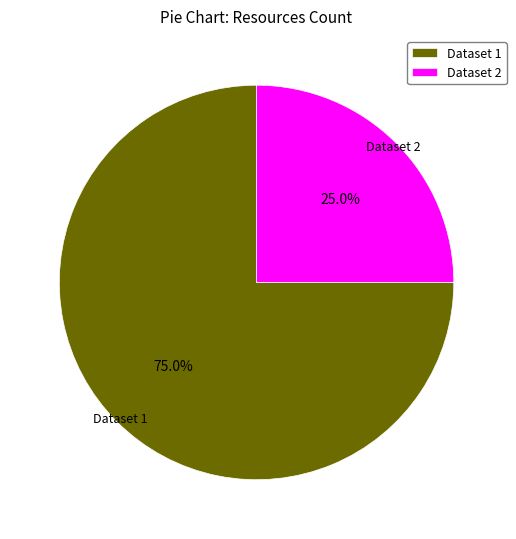

Which slice is the smallest?

Dataset 2